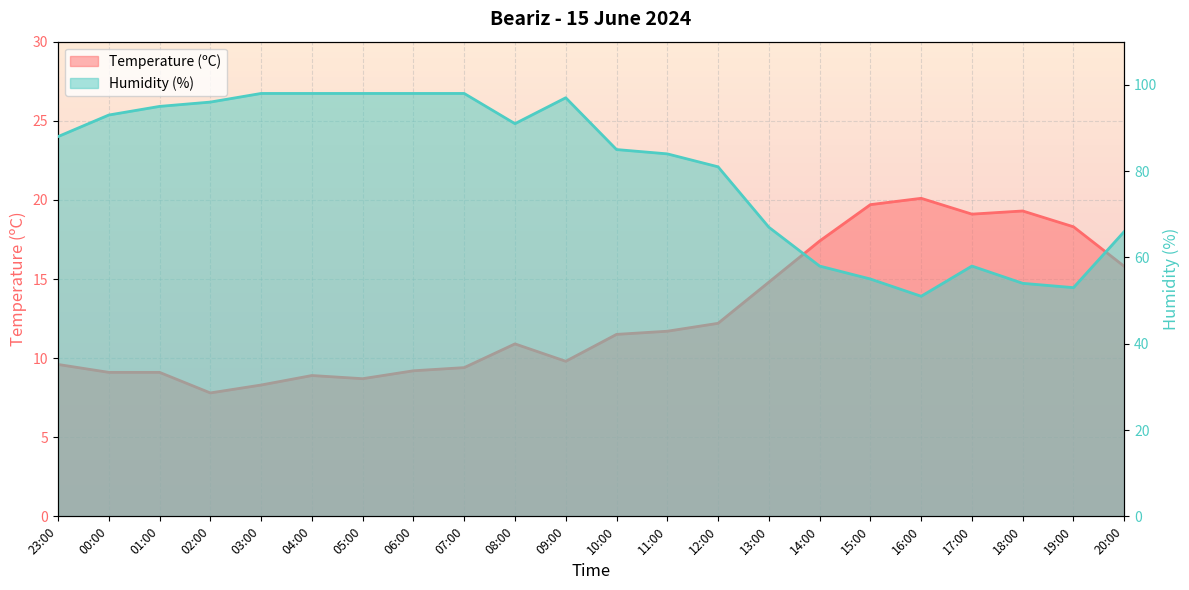

Where is the first local minimum for Temperature (ºC)?

02:00